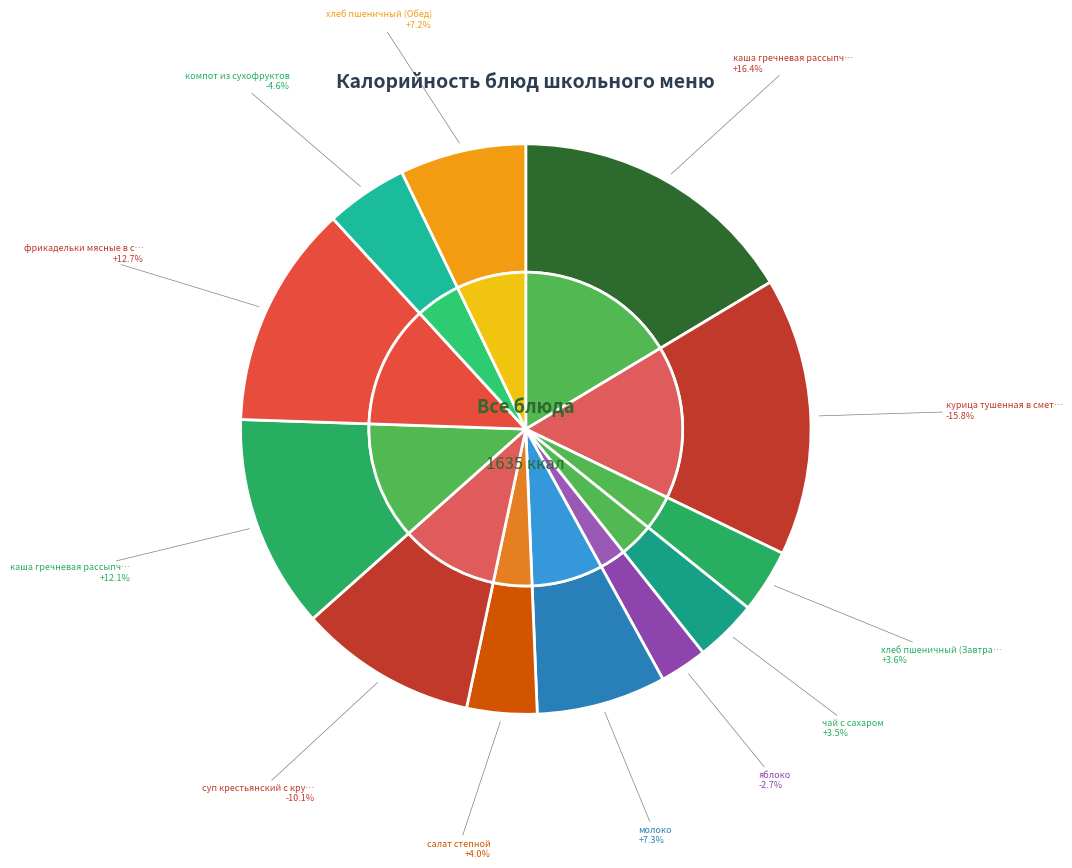

To the nearest percent, what is the difference between the компот из сухофруктов and курица тушенная в сметанном соусе slice percentages?

11%